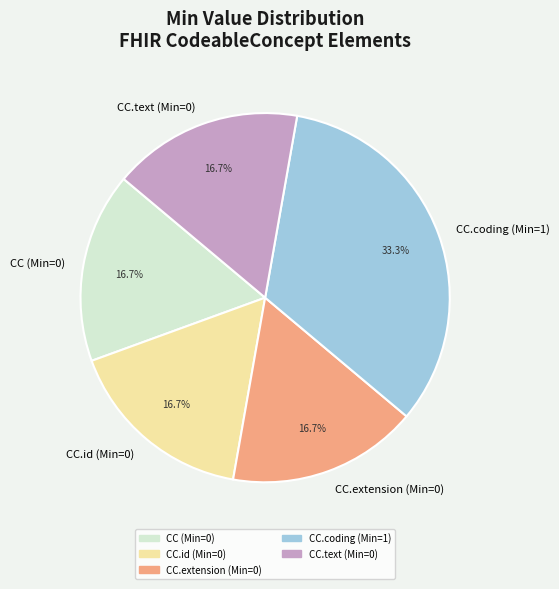

How many slices are in this pie chart?

5